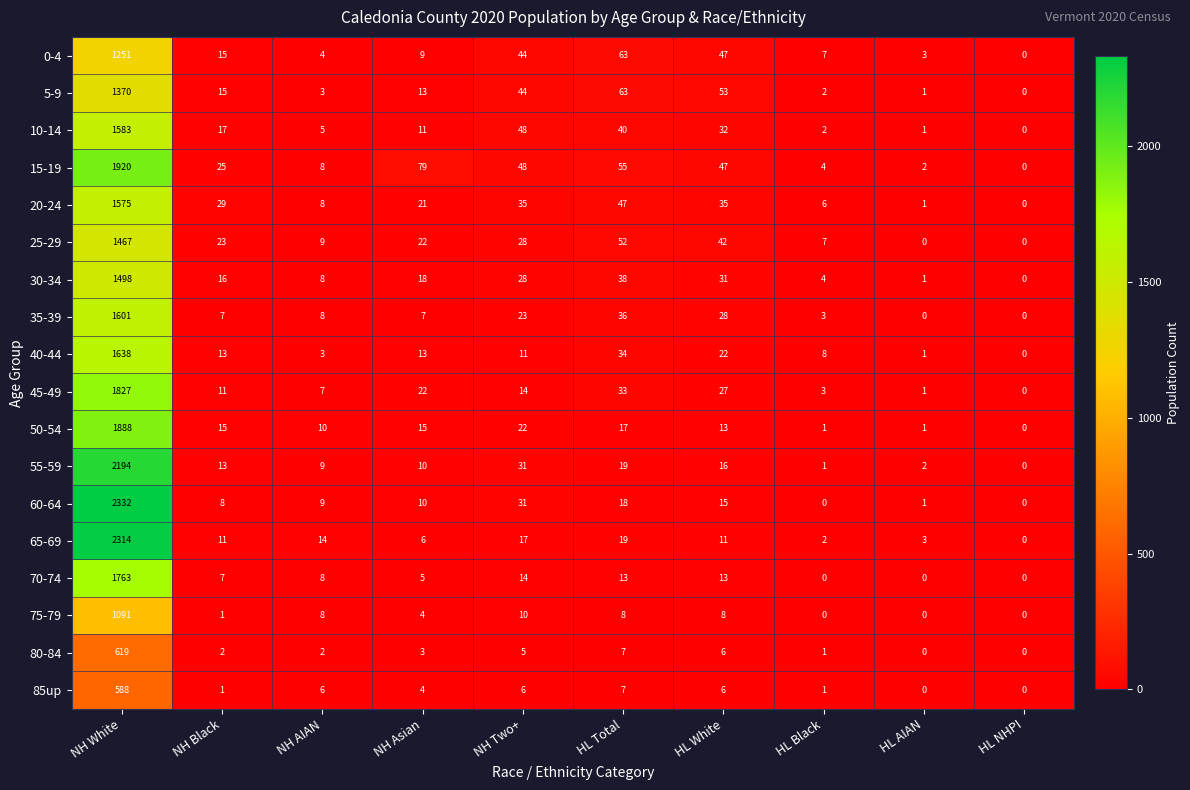

List the series in order of their peak value, lowest first.

85up, 80-84, 75-79, 0-4, 5-9, 25-29, 30-34, 20-24, 10-14, 35-39, 40-44, 70-74, 45-49, 50-54, 15-19, 55-59, 65-69, 60-64